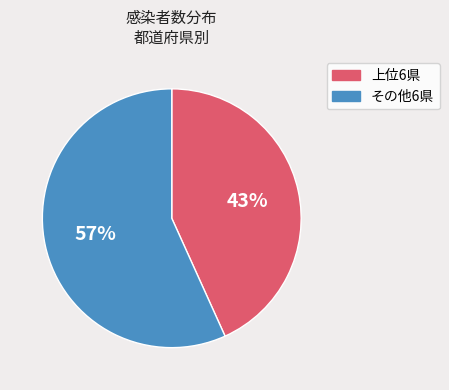

To the nearest percent, what is the average slice percentage?

50%